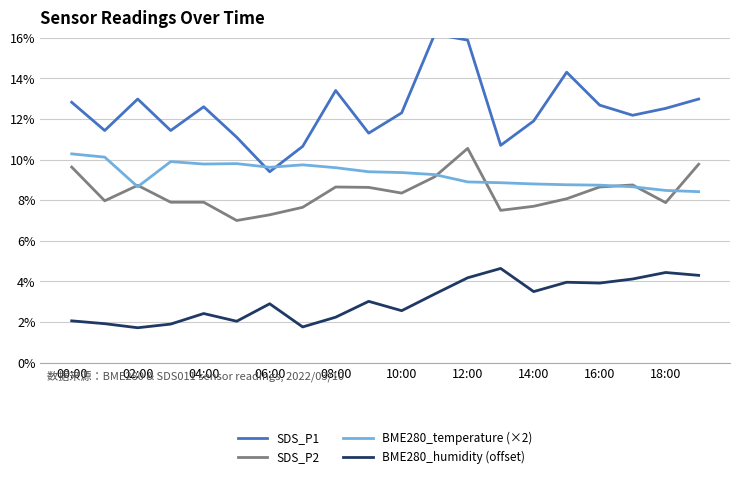

True or false: SDS_P2 has a value of 7.3 at 06:00.

True